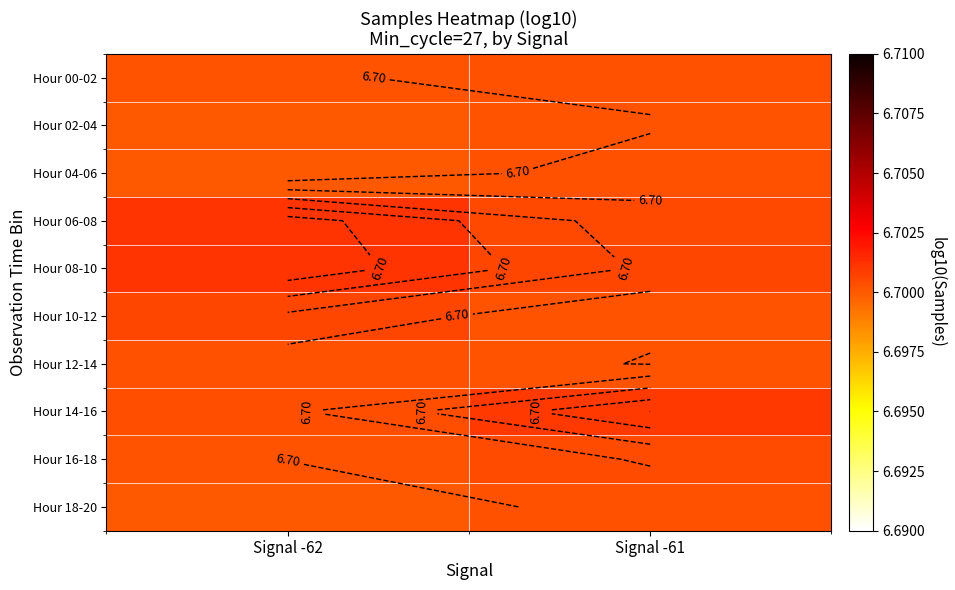

Is the value of Hour 18-20 at Signal -61 greater than the value of Hour 08-10 at Signal -61?

No